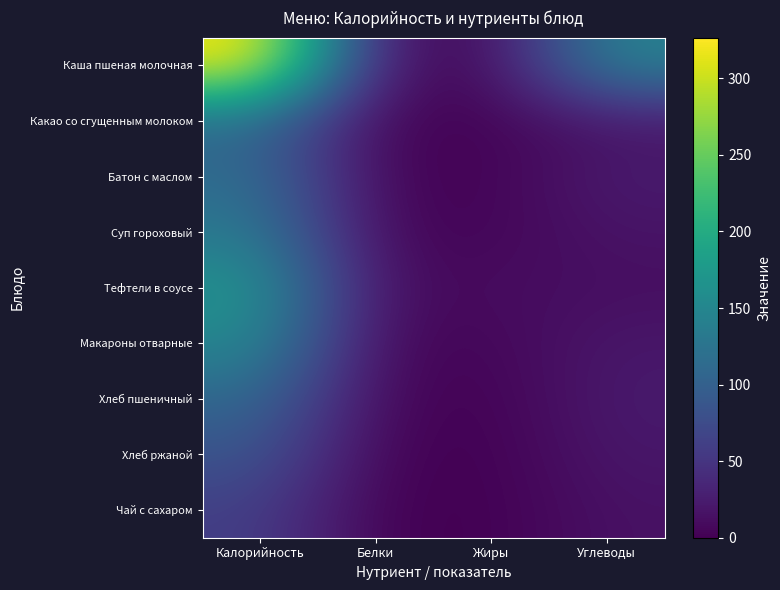

Reading left to right, what are all the values shown in this chart?

Каша пшеная молочная: Калорийность=326.6	Белки=16.8	Жиры=4.6	Углеводы=145.1
Какао со сгущенным молоком: Калорийность=111.0	Белки=2.0	Жиры=3.0	Углеводы=19.0
Батон с маслом: Калорийность=116.0	Белки=3.0	Жиры=2.0	Углеводы=24.0
Суп гороховый: Калорийность=132.0	Белки=5.0	Жиры=4.0	Углеводы=17.0
Тефтели в соусе: Калорийность=170.0	Белки=9.0	Жиры=10.0	Углеводы=12.0
Макароны отварные: Калорийность=153.0	Белки=5.0	Жиры=5.0	Углеводы=20.0
Хлеб пшеничный: Калорийность=110.0	Белки=5.0	Жиры=1.0	Углеводы=23.0
Хлеб ржаной: Калорийность=86.0	Белки=2.0	Жиры=0.0	Углеводы=20.0
Чай с сахаром: Калорийность=61.0	Белки=0.0	Жиры=0.0	Углеводы=15.0